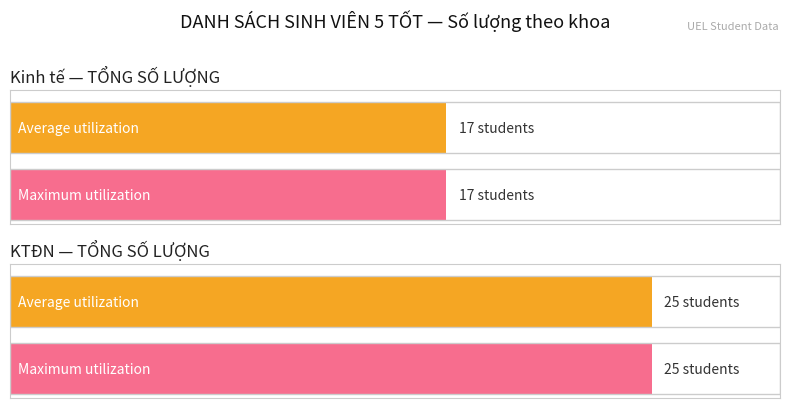

Which series changed the most between Kinh tế and KTĐN?

Average utilization